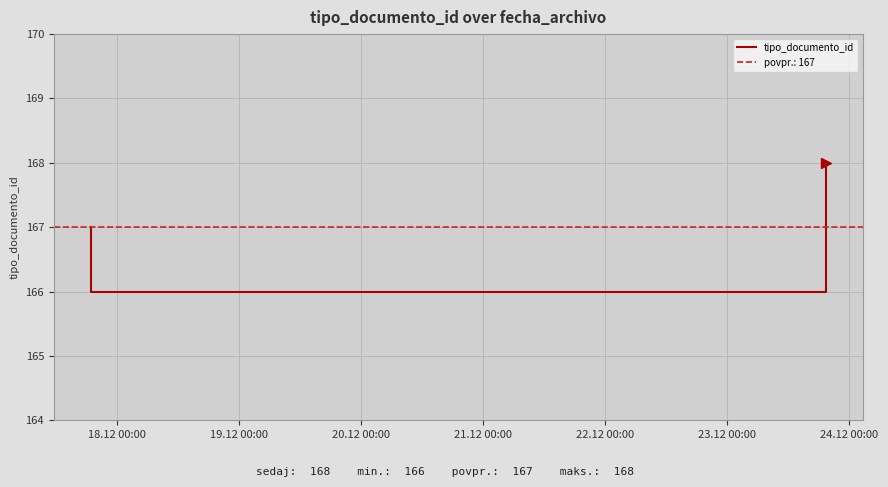

Count the values in the range 166 to 168.

3